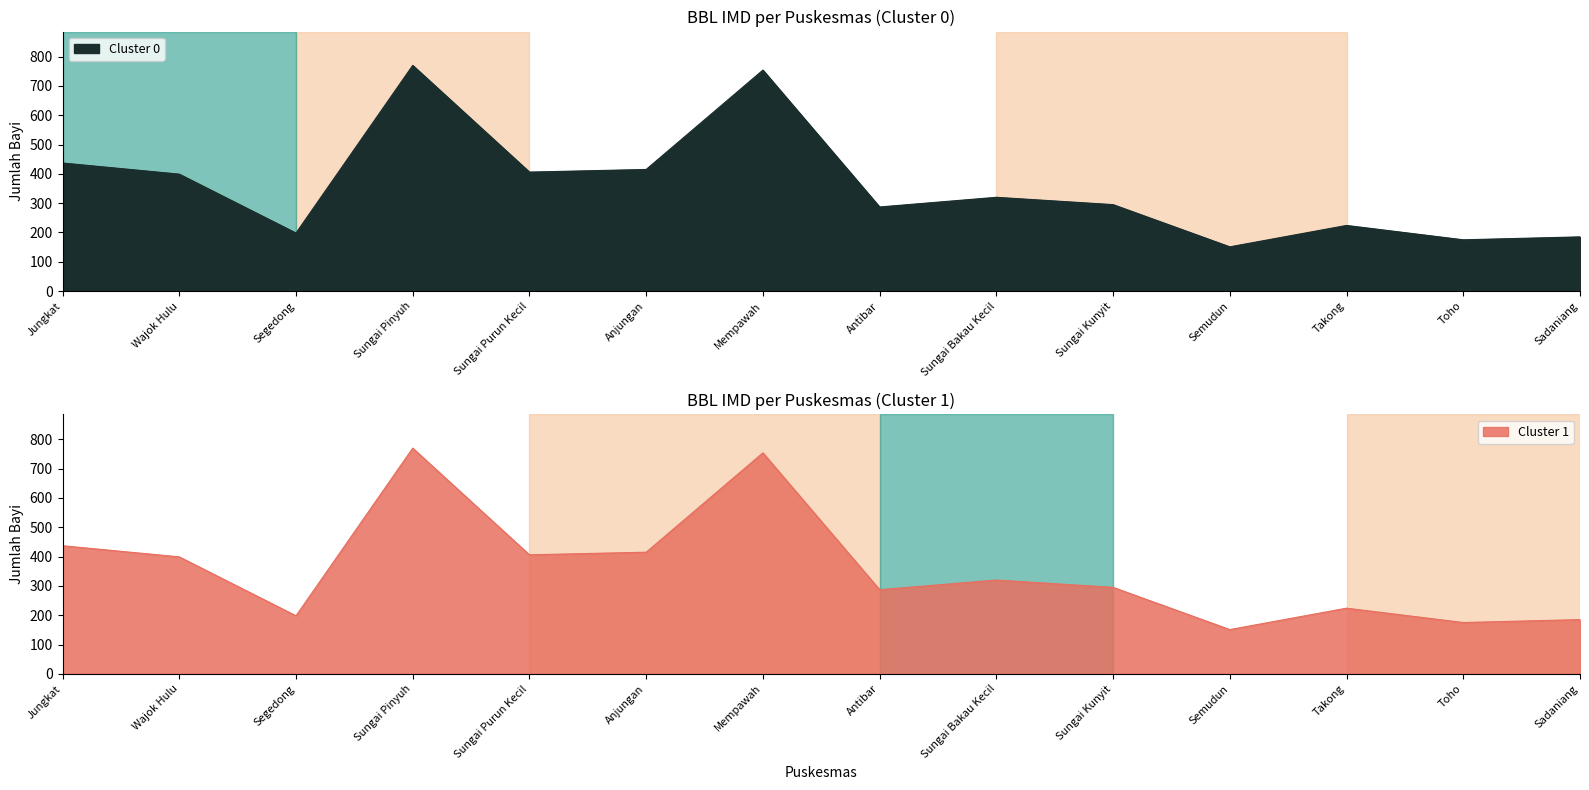

Reading left to right, list all the values displayed in this chart.

Jungkat=437	Wajok Hulu=399	Segedong=198	Sungai Pinyuh=770	Sungai Purun Kecil=406	Anjungan=415	Mempawah=754	Antibar=287	Sungai Bakau Kecil=320	Sungai Kunyit=295	Semudun=151	Takong=224	Toho=175	Sadaniang=185